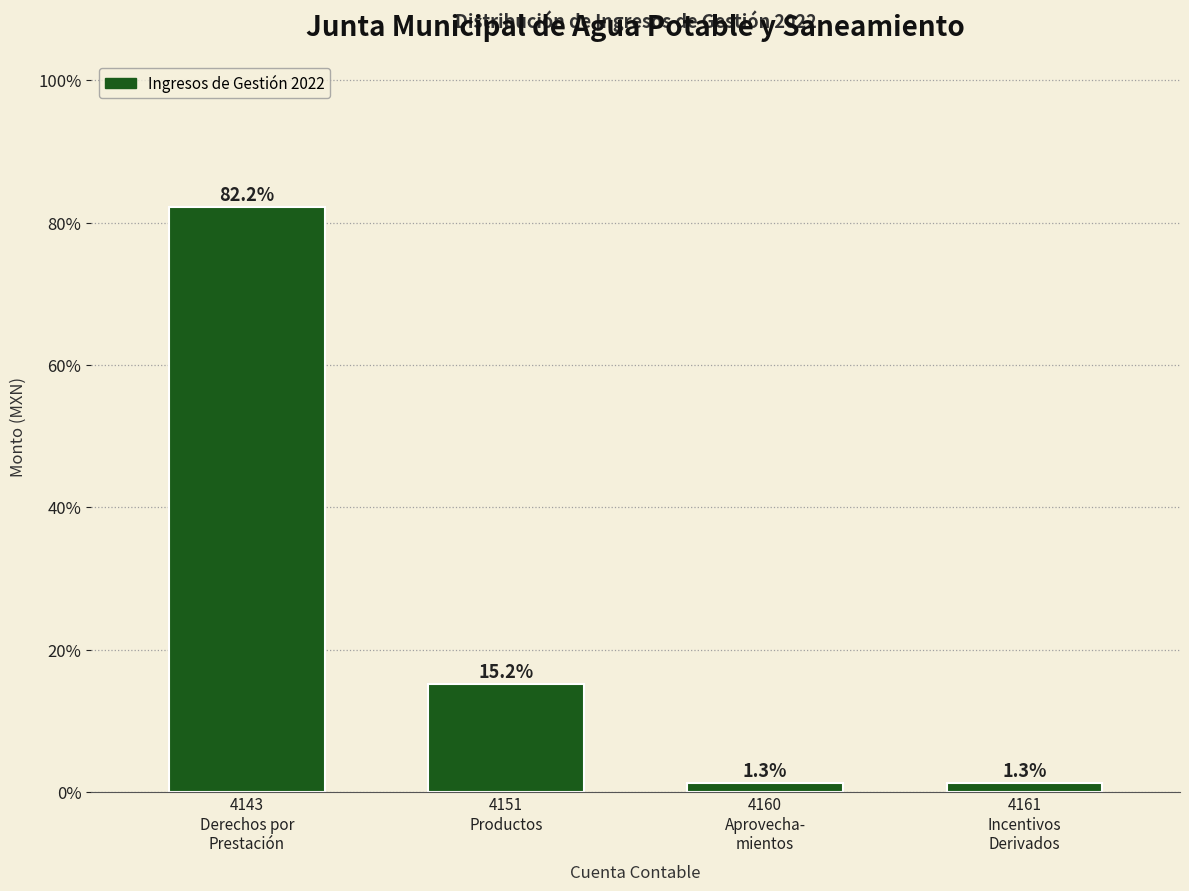

Reading right to left, transcribe all the data shown in this chart.

1.3	1.3	15.2	82.2